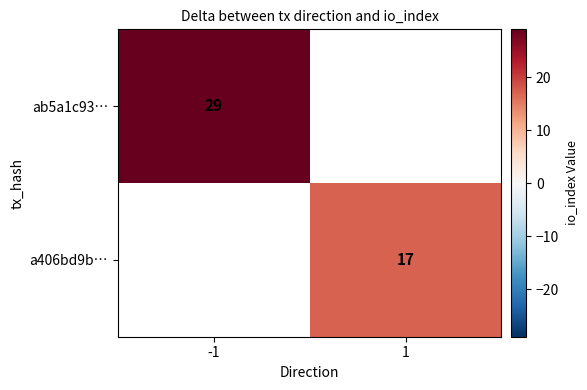

At which category is the sum across all series the highest?

-1